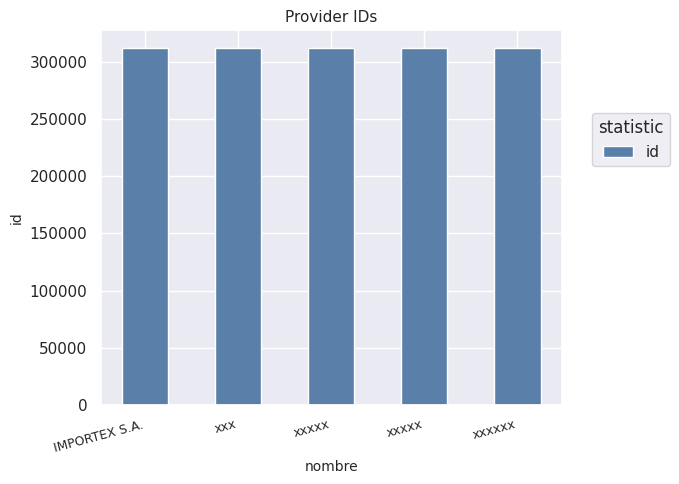

How many data points are less than 311981?

2